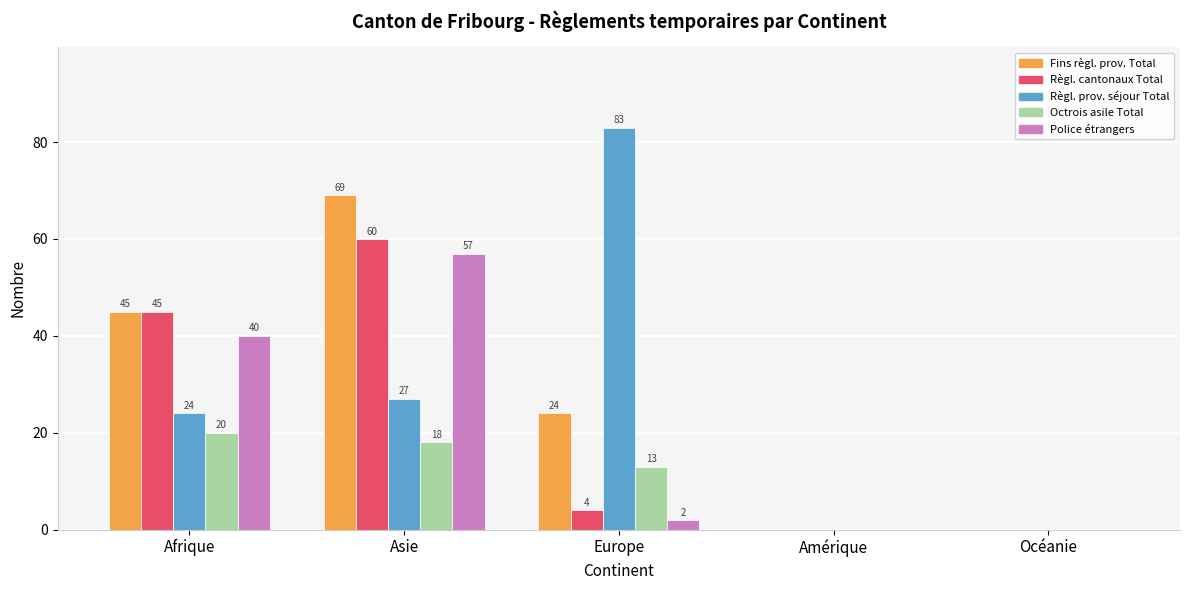

What is the greatest value displayed?

83